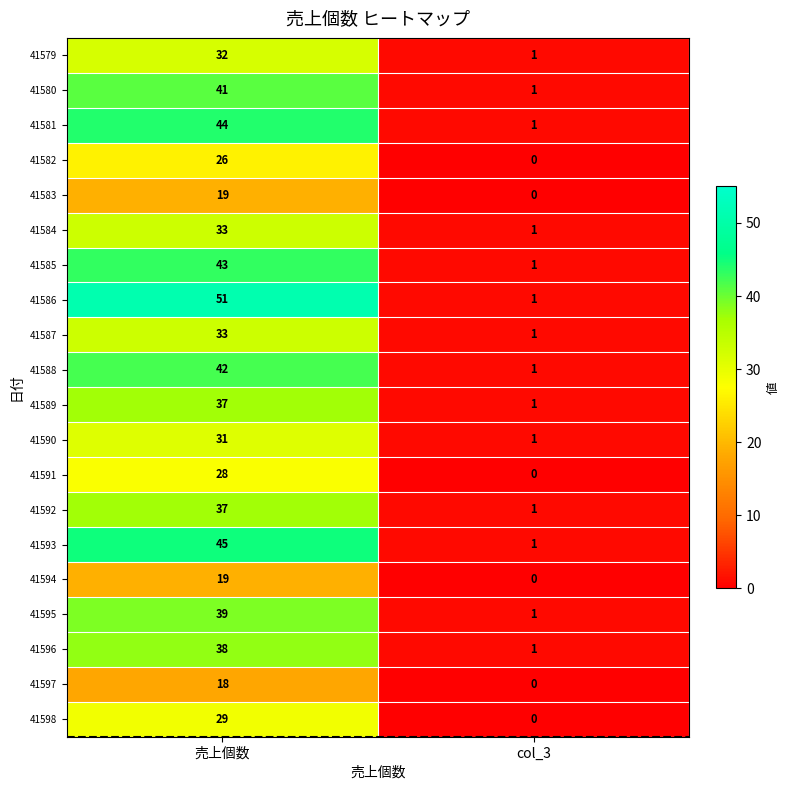

What is the approximate value of 41589 at 売上個数?

37